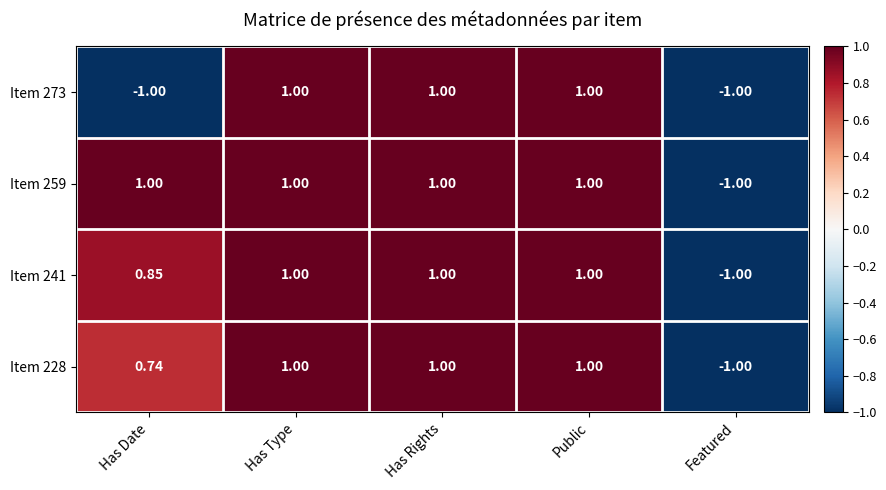

Which category has the lowest value in the Item 241 series?

Featured